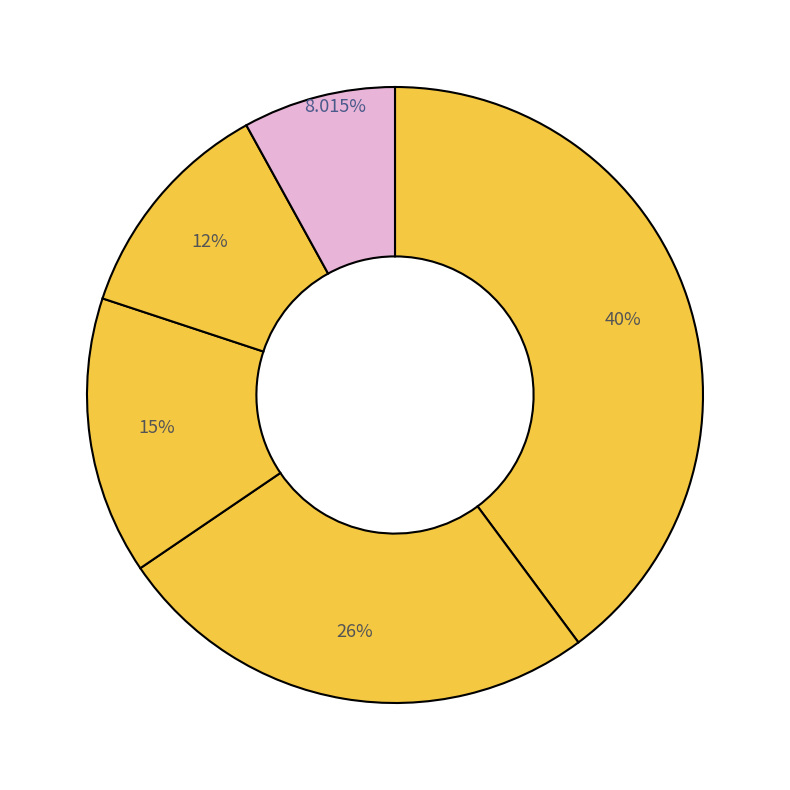

How many segments does this pie chart have?

5